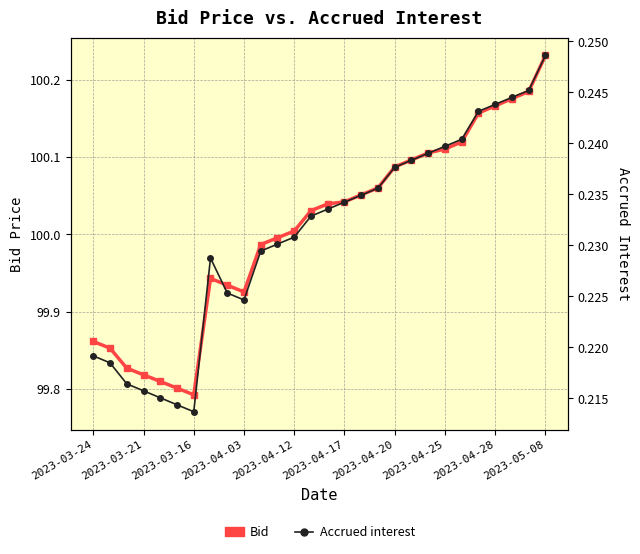

The Accrued interest series shows 0.4 at 20. True or false?

False